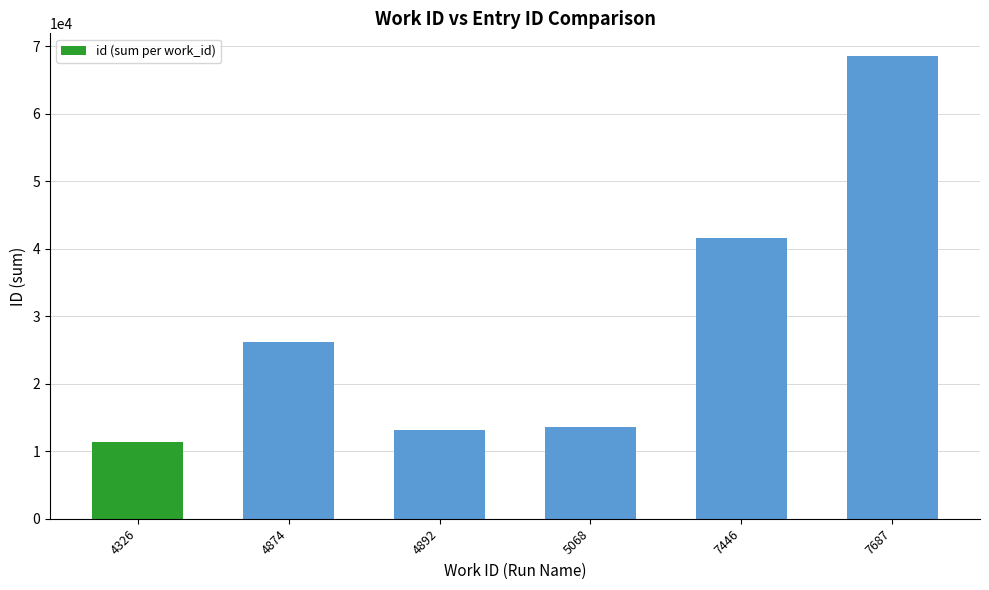

What is the sum of the values at 4874 and 4892?

39331